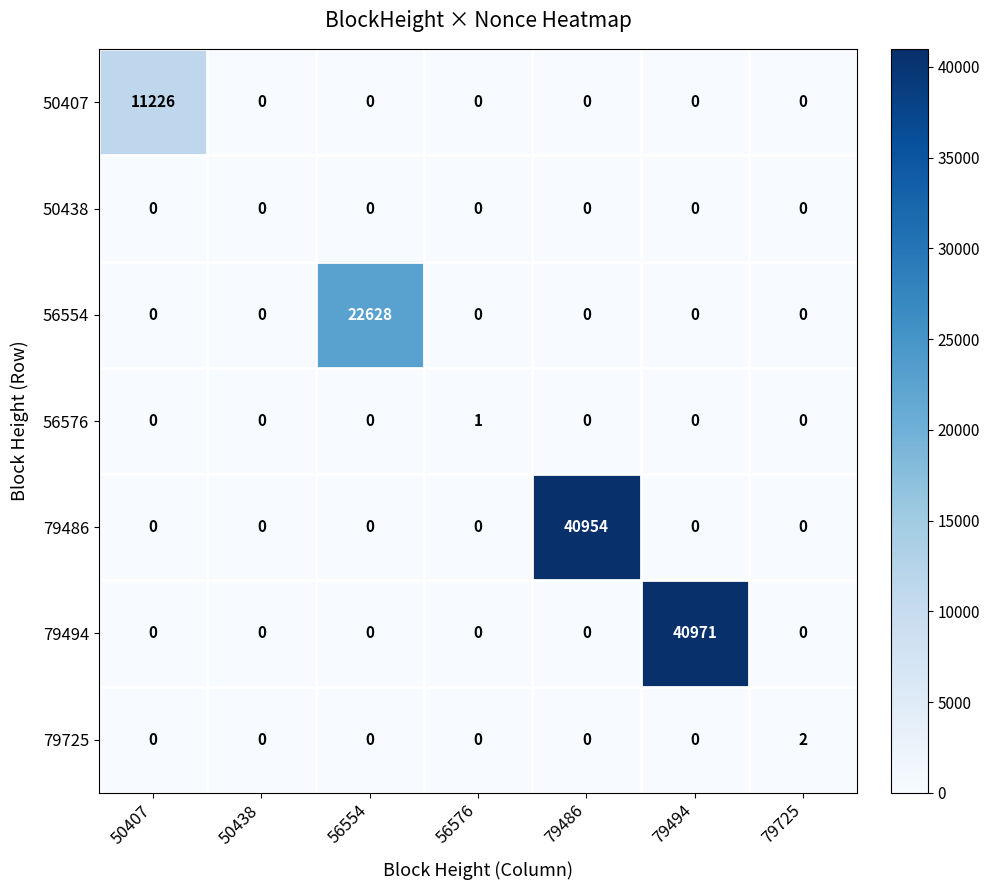

Which series has the largest total across all categories?

79494